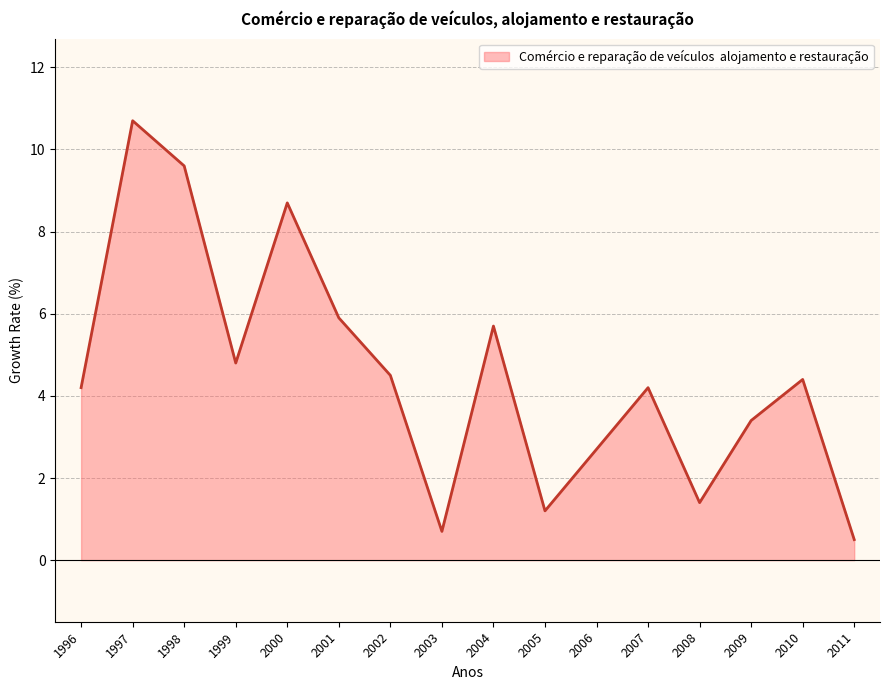

What is the minimum value shown in the chart?

0.5